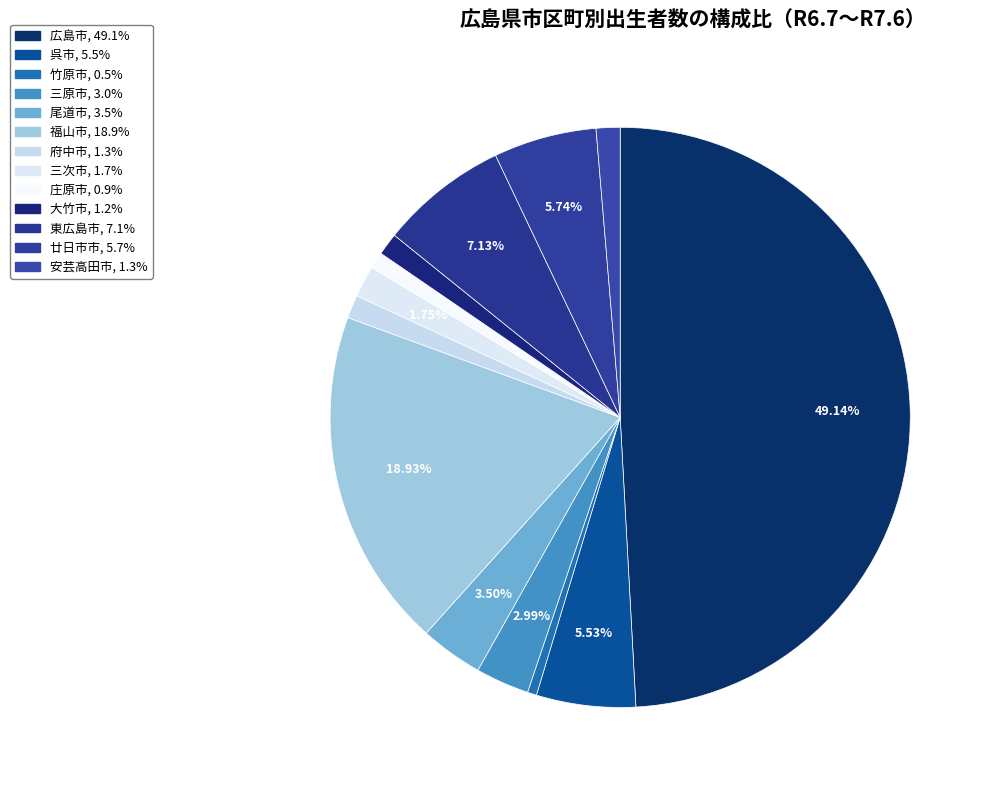

Is it true that 庄原市 is 1% of the pie?

True